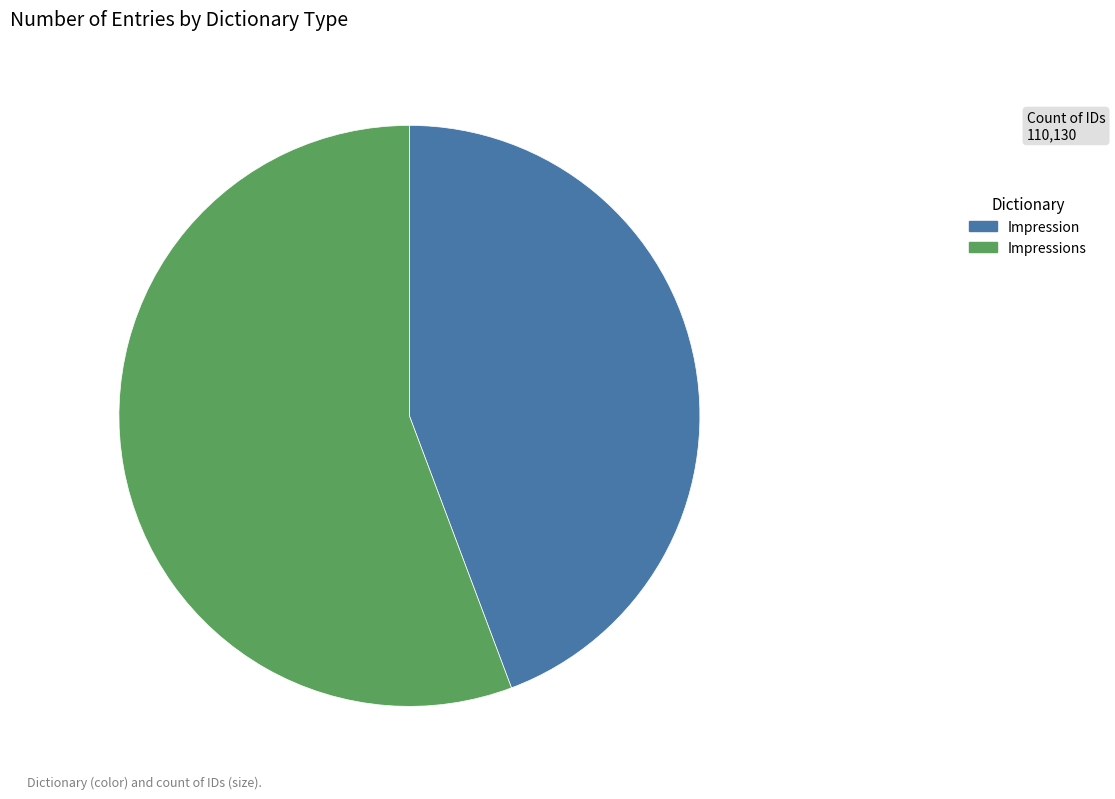

Which slice is the smallest?

Impression